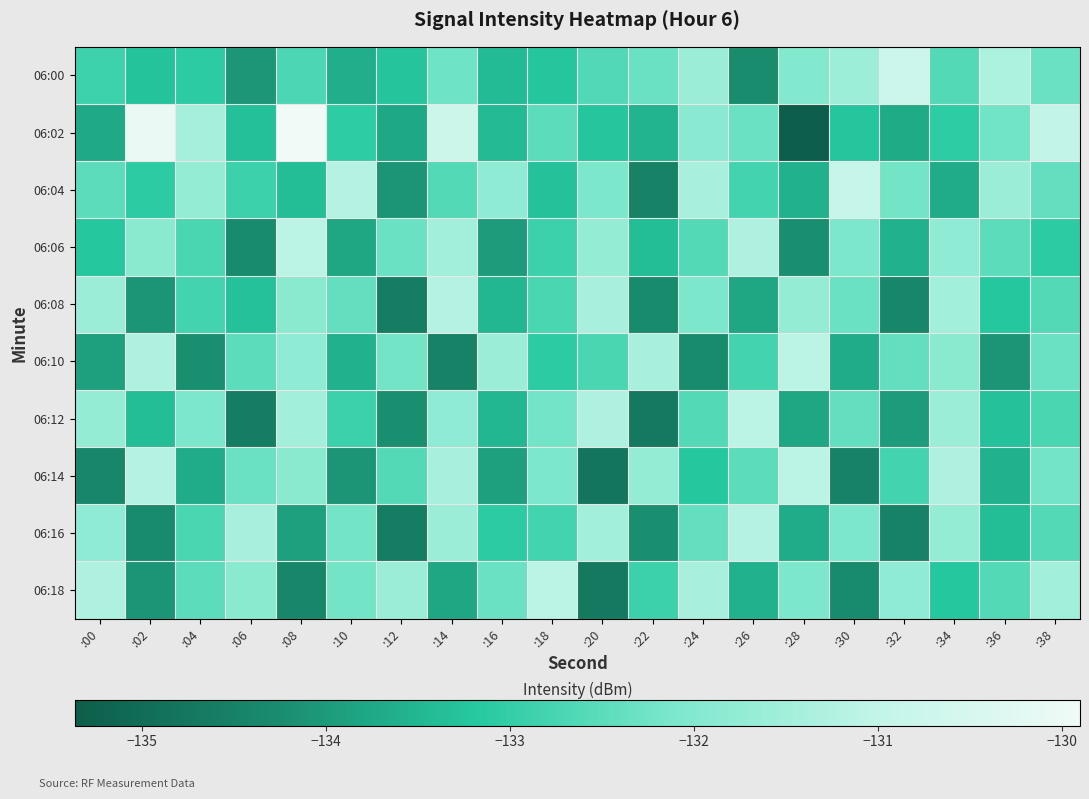

Reading left to right, list all the values displayed in this chart.

06:00: :00=-132.9	:02=-133.3	:04=-133.1	:06=-134.1	:08=-132.7	:10=-133.6	:12=-133.3	:14=-132.3	:16=-133.4	:18=-133.2	:20=-132.6	:22=-132.3	:24=-131.6	:26=-134.3	:28=-132.0	:30=-131.6	:32=-130.7	:34=-132.6	:36=-131.3	:38=-132.3
06:02: :00=-133.7	:02=-130.0	:04=-131.4	:06=-133.3	:08=-129.9	:10=-133.1	:12=-133.8	:14=-130.7	:16=-133.4	:18=-132.5	:20=-133.3	:22=-133.5	:24=-131.9	:26=-132.3	:28=-135.4	:30=-133.2	:32=-133.7	:34=-133.1	:36=-132.2	:38=-131.0
06:04: :00=-132.5	:02=-133.1	:04=-131.7	:06=-132.9	:08=-133.4	:10=-131.2	:12=-134.1	:14=-132.6	:16=-131.8	:18=-133.3	:20=-132.1	:22=-134.5	:24=-131.4	:26=-132.8	:28=-133.6	:30=-130.9	:32=-132.2	:34=-133.7	:36=-131.6	:38=-132.4
06:06: :00=-133.2	:02=-131.9	:04=-132.7	:06=-134.3	:08=-131.1	:10=-133.8	:12=-132.3	:14=-131.5	:16=-134.0	:18=-132.9	:20=-131.7	:22=-133.4	:24=-132.6	:26=-131.3	:28=-134.2	:30=-132.1	:32=-133.6	:34=-131.8	:36=-132.5	:38=-133.1
06:08: :00=-131.6	:02=-134.1	:04=-132.8	:06=-133.3	:08=-131.9	:10=-132.4	:12=-134.6	:14=-131.2	:16=-133.5	:18=-132.7	:20=-131.4	:22=-134.3	:24=-132.1	:26=-133.8	:28=-131.7	:30=-132.3	:32=-134.4	:34=-131.5	:36=-133.2	:38=-132.6
06:10: :00=-133.9	:02=-131.3	:04=-134.2	:06=-132.5	:08=-131.8	:10=-133.6	:12=-132.2	:14=-134.5	:16=-131.6	:18=-133.1	:20=-132.7	:22=-131.4	:24=-134.3	:26=-132.8	:28=-131.1	:30=-133.7	:32=-132.4	:34=-131.9	:36=-134.1	:38=-132.3
06:12: :00=-131.7	:02=-133.4	:04=-132.1	:06=-134.6	:08=-131.5	:10=-132.9	:12=-134.2	:14=-131.8	:16=-133.5	:18=-132.2	:20=-131.3	:22=-134.7	:24=-132.6	:26=-131.1	:28=-133.8	:30=-132.4	:32=-134.0	:34=-131.6	:36=-133.3	:38=-132.7
06:14: :00=-134.4	:02=-131.2	:04=-133.7	:06=-132.3	:08=-131.9	:10=-134.1	:12=-132.6	:14=-131.4	:16=-133.9	:18=-132.1	:20=-134.8	:22=-131.7	:24=-133.2	:26=-132.5	:28=-131.1	:30=-134.5	:32=-132.8	:34=-131.3	:36=-133.6	:38=-132.2
06:16: :00=-131.8	:02=-134.3	:04=-132.7	:06=-131.4	:08=-133.9	:10=-132.2	:12=-134.6	:14=-131.6	:16=-133.1	:18=-132.8	:20=-131.5	:22=-134.2	:24=-132.4	:26=-131.2	:28=-133.7	:30=-132.1	:32=-134.5	:34=-131.7	:36=-133.4	:38=-132.6
06:18: :00=-131.3	:02=-134.1	:04=-132.5	:06=-131.9	:08=-134.4	:10=-132.2	:12=-131.6	:14=-133.8	:16=-132.3	:18=-131.1	:20=-134.7	:22=-132.9	:24=-131.4	:26=-133.6	:28=-132.1	:30=-134.3	:32=-131.8	:34=-133.2	:36=-132.6	:38=-131.5